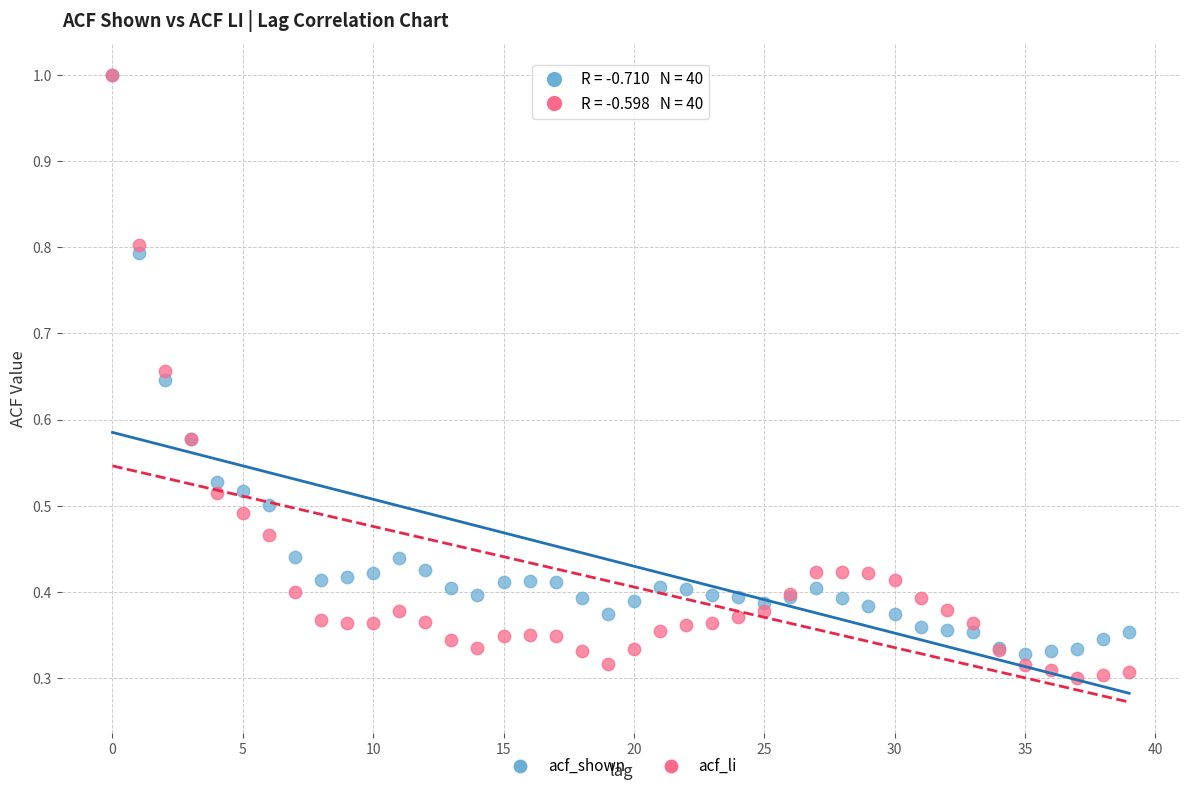

Which series reaches the minimum Y coordinate?

acf_li